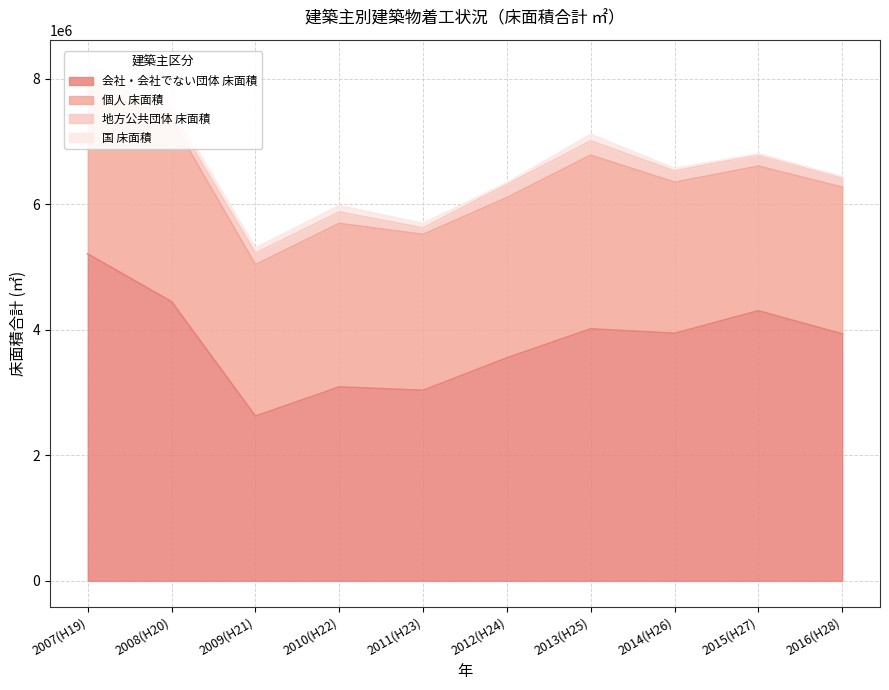

Rank the series by their maximum value, from lowest to highest.

国 床面積, 地方公共団体 床面積, 個人 床面積, 会社・会社でない団体 床面積